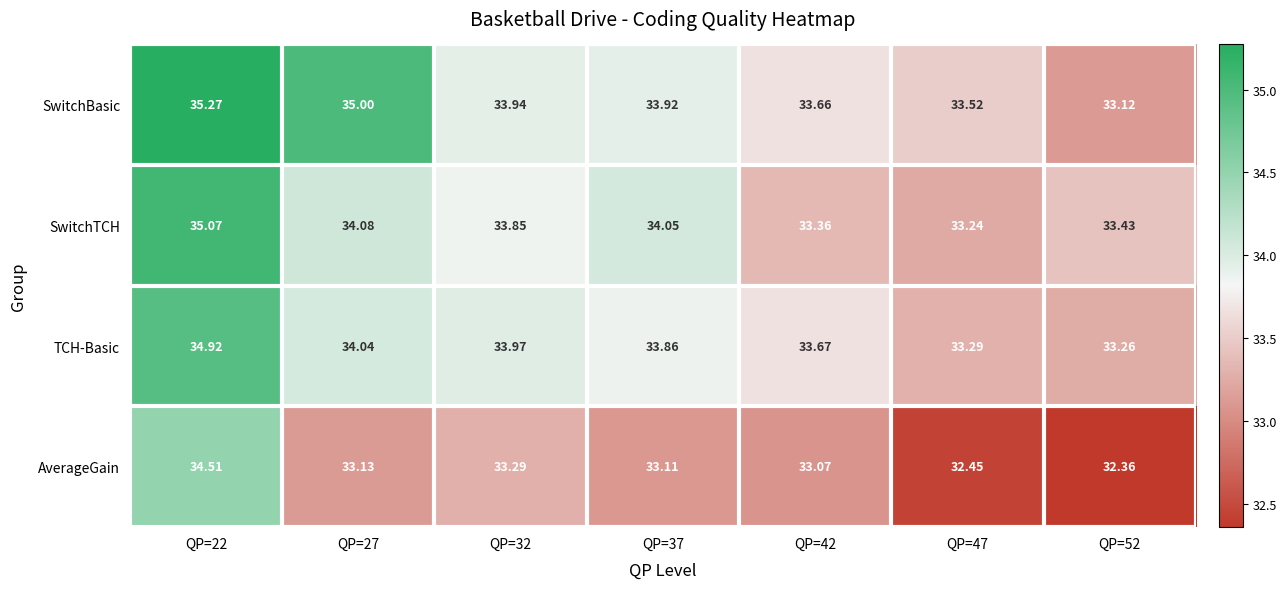

Rank the series at QP=32 from lowest to highest value.

AverageGain, SwitchTCH, SwitchBasic, TCH-Basic